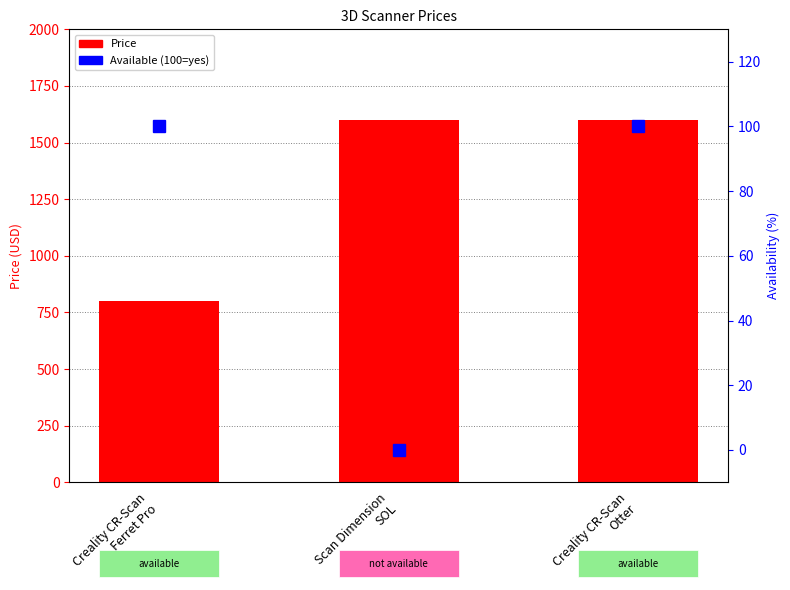

The Price series shows 695.6 at Creality CR-Scan
Otter. True or false?

False